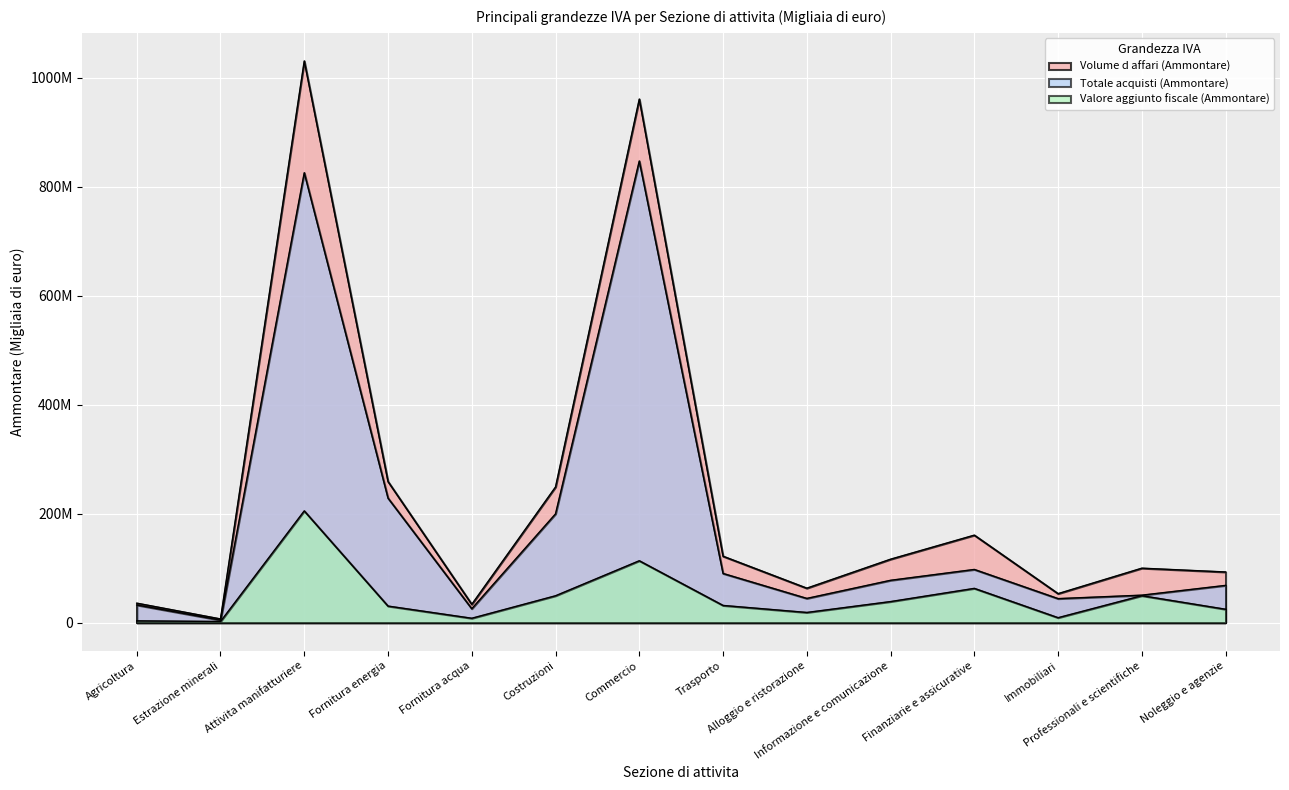

At which category does Valore aggiunto fiscale (Ammontare) reach its first local valley?

Estrazione minerali